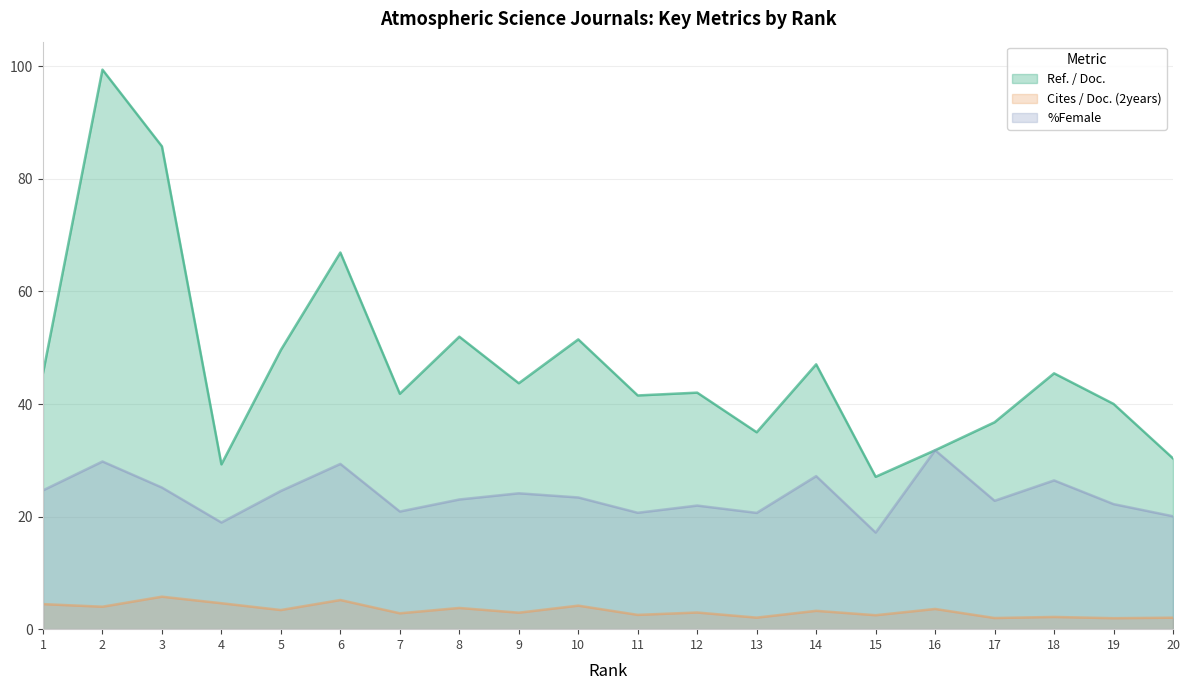

True or false: %Female has a value of 34.5 at 17.

False